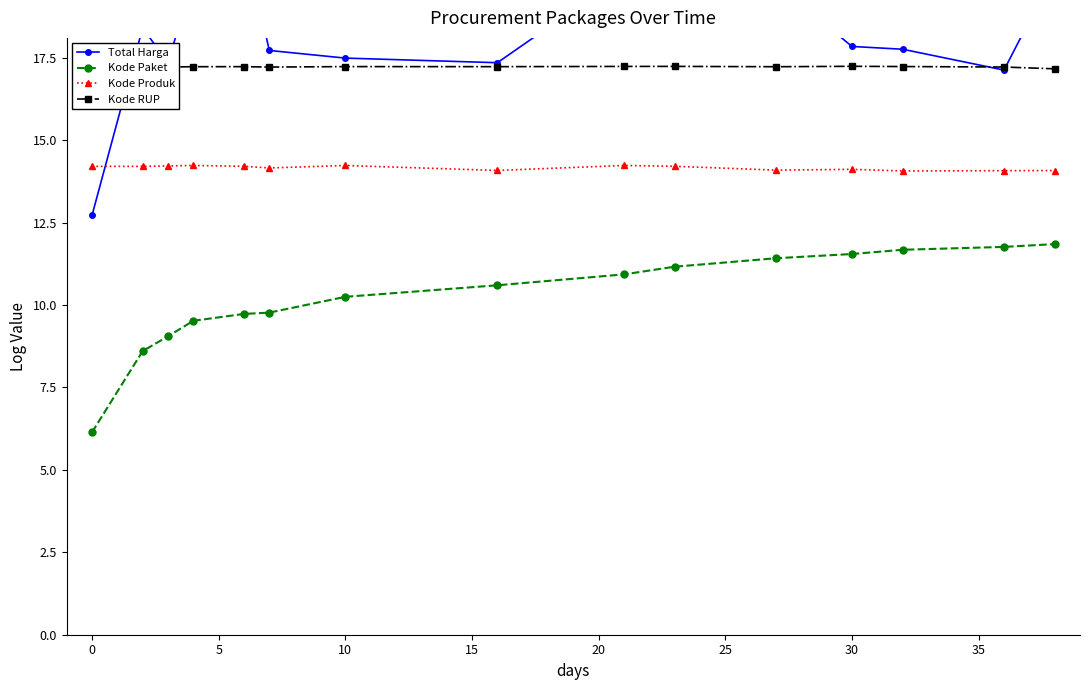

What is the difference between the second highest and second lowest values in the Kode Produk series?

0.2